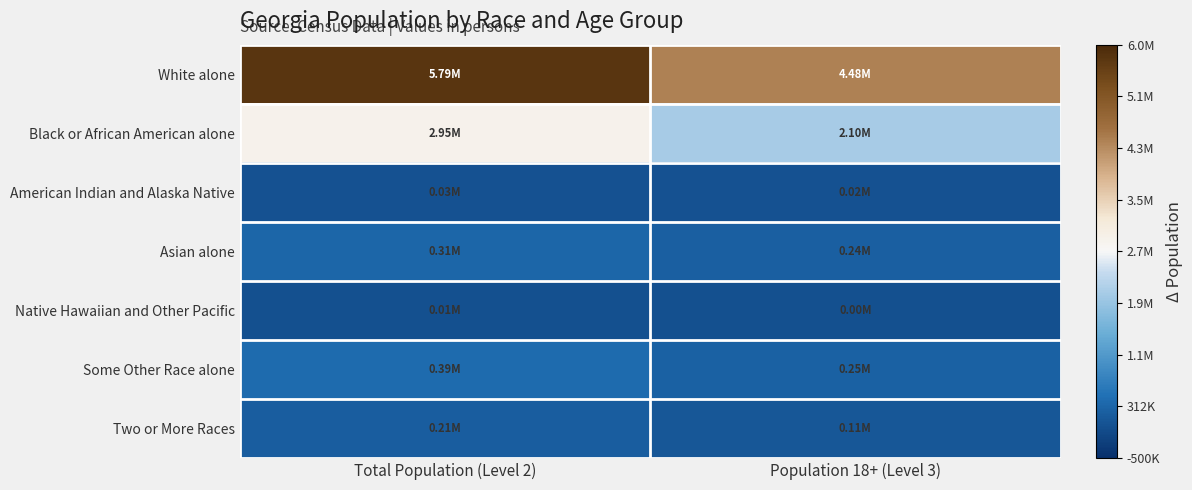

Between Population 18+ (Level 3) and Total Population (Level 2), which is larger?

Total Population (Level 2)